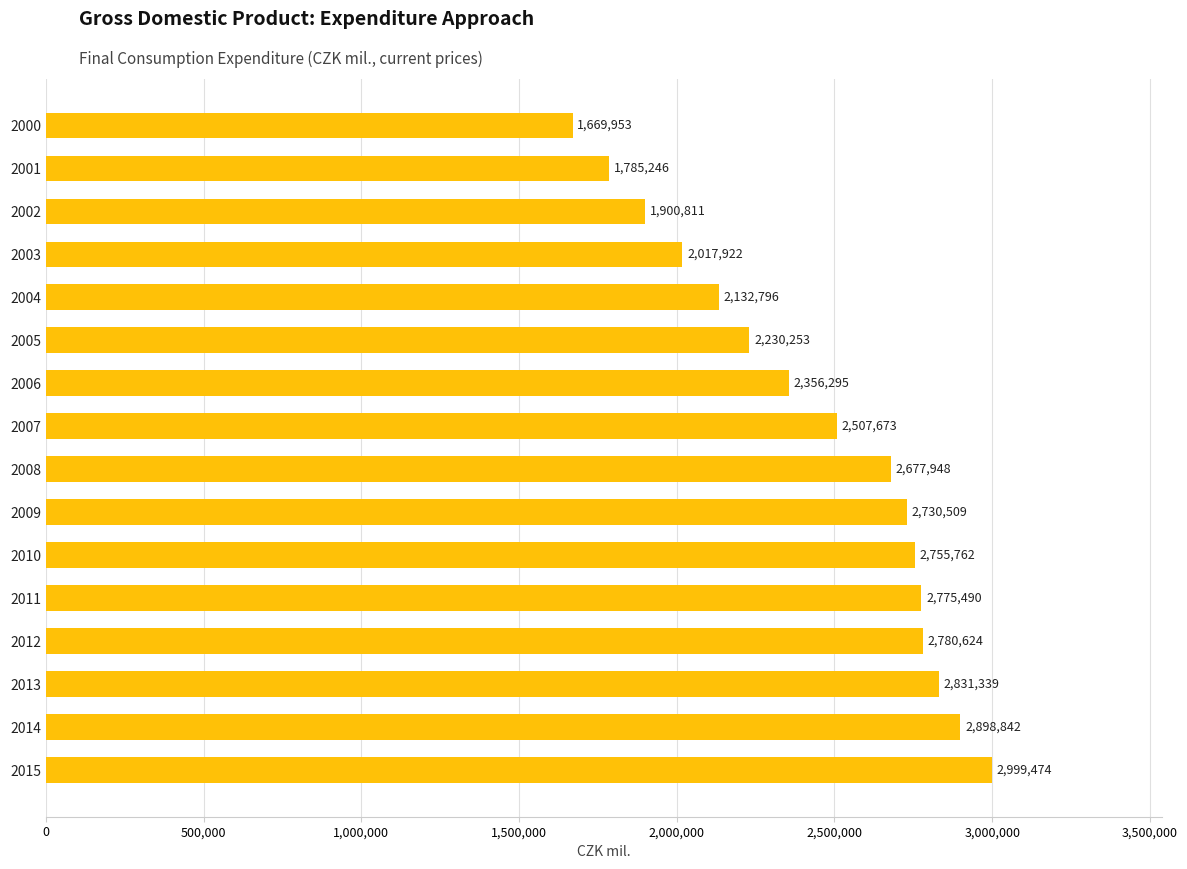

The chart shows a value of 1595703 at 2008. True or false?

False